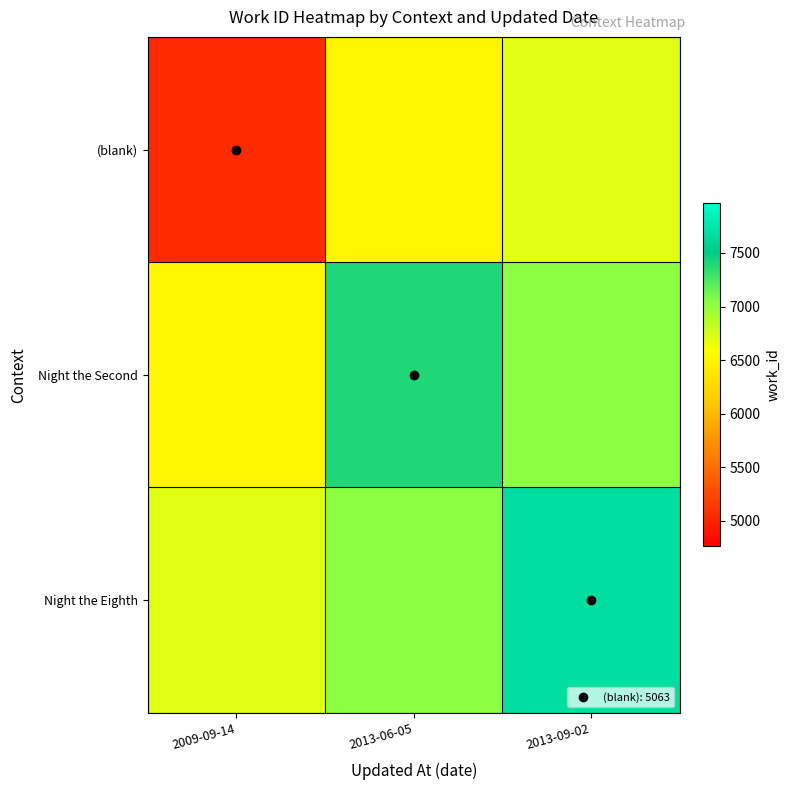

Reading left to right, transcribe all the data shown in this chart.

(blank): 2009-09-14=5063.0	2013-06-05=6518.2	2013-09-02=6709.3
Night the Second: 2009-09-14=6518.2	2013-06-05=7400.0	2013-09-02=7038.6
Night the Eighth: 2009-09-14=6709.3	2013-06-05=7038.6	2013-09-02=7665.0